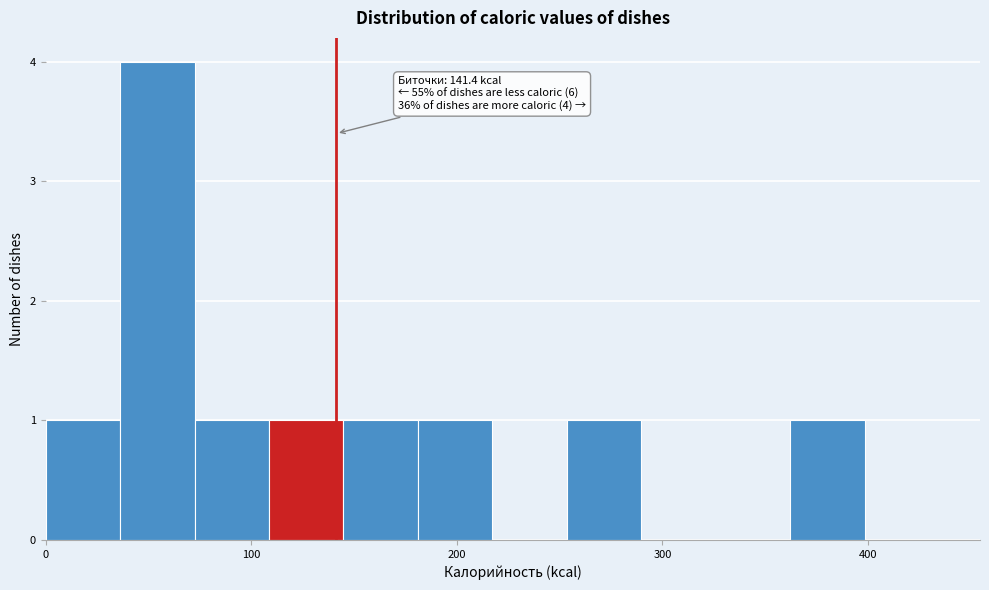

Read against the x-axis, roughly where is the centre of the tallest bar?

50